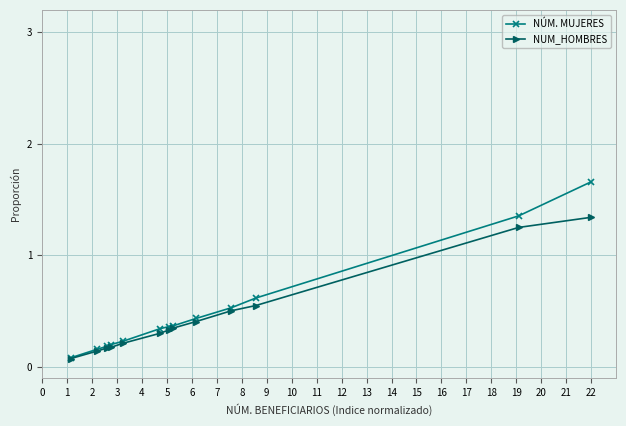

At how many categories does at least one series exceed 0?

13